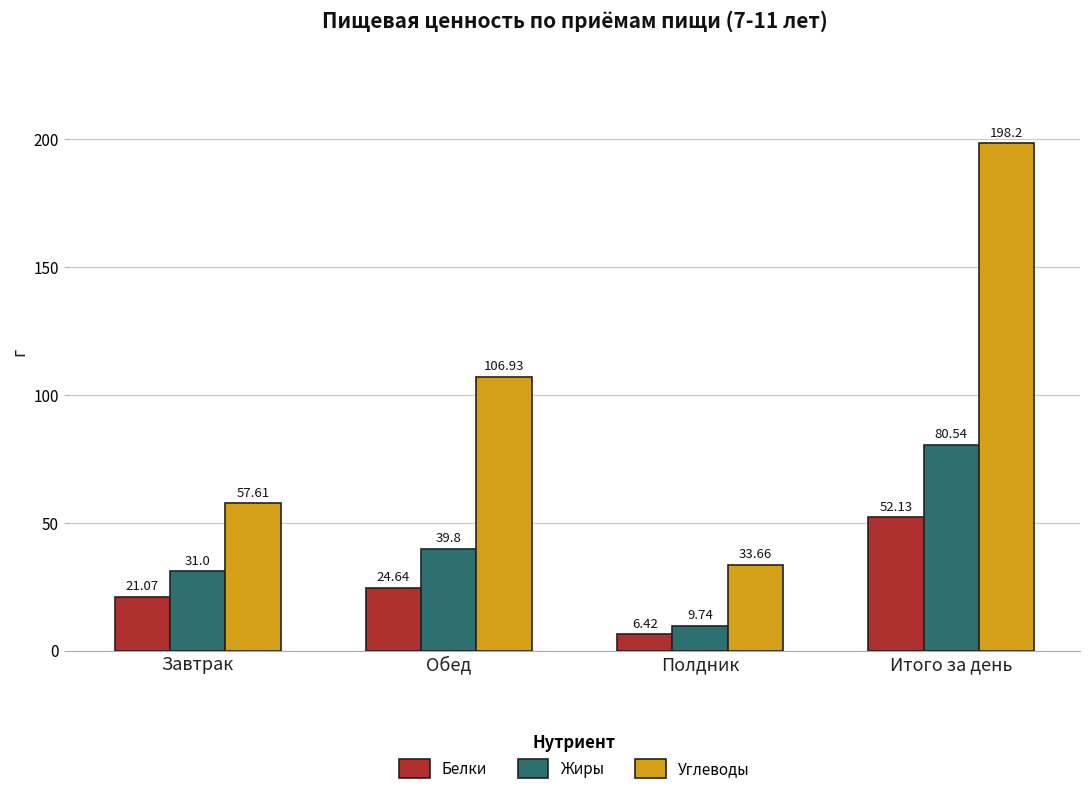

Does the chart contain stacked bars?

No